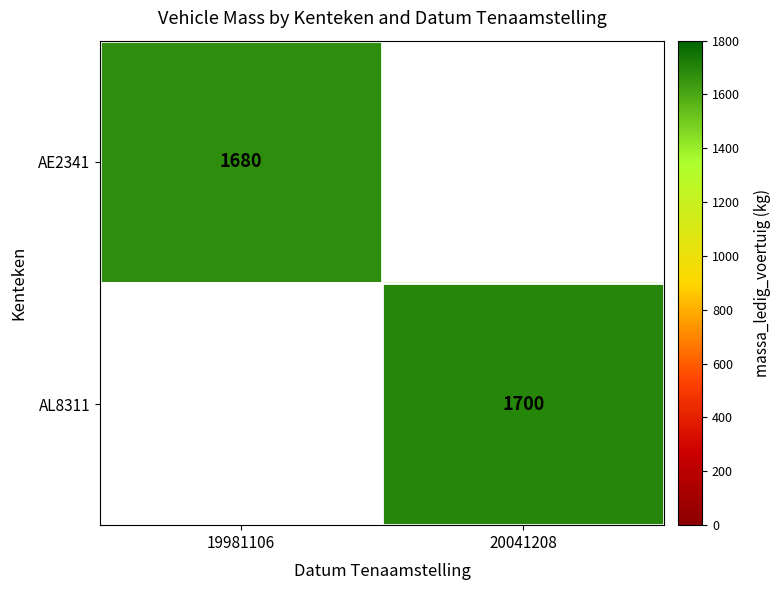

The AL8311 series shows 1700 at 20041208. True or false?

True